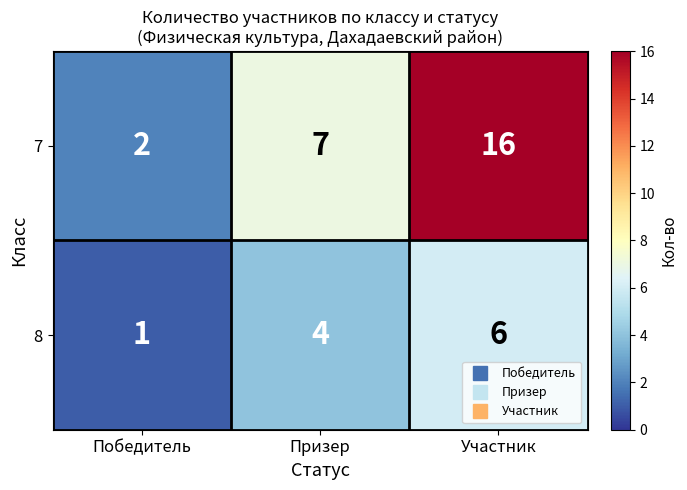

What is the maximum value for 7?

16